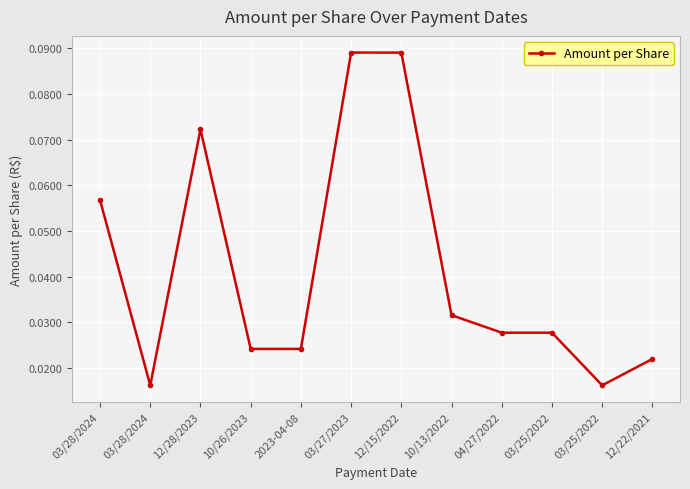

How many distinct data groups are displayed?

1